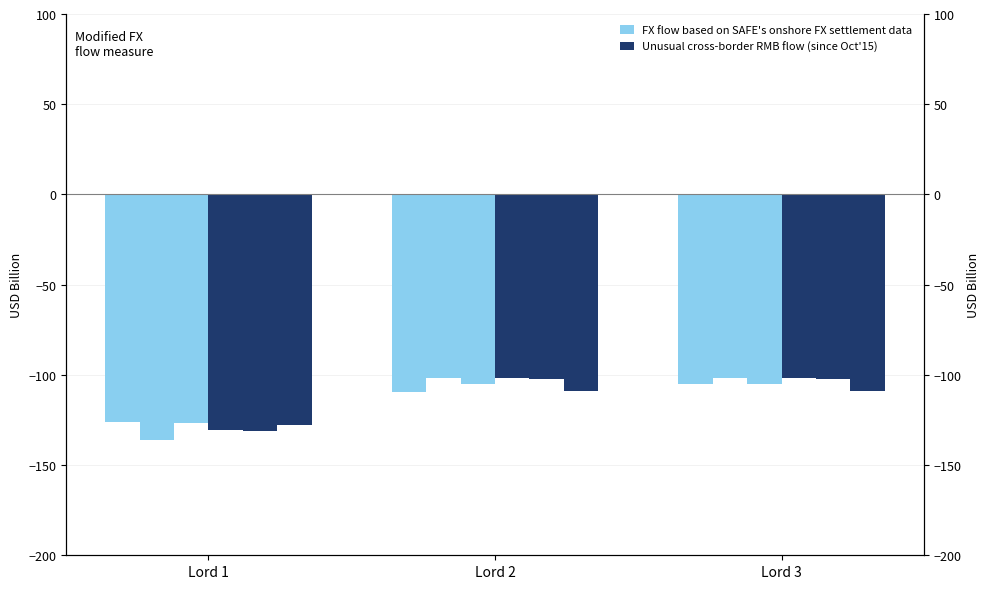

Reading left to right, what are all the values shown in this chart?

FX flow based on SAFE's onshore FX settlement data: -125.9	-109.3	-104.9
Unusual cross-border RMB flow (since Oct'15): -130.6	-101.9	-101.9